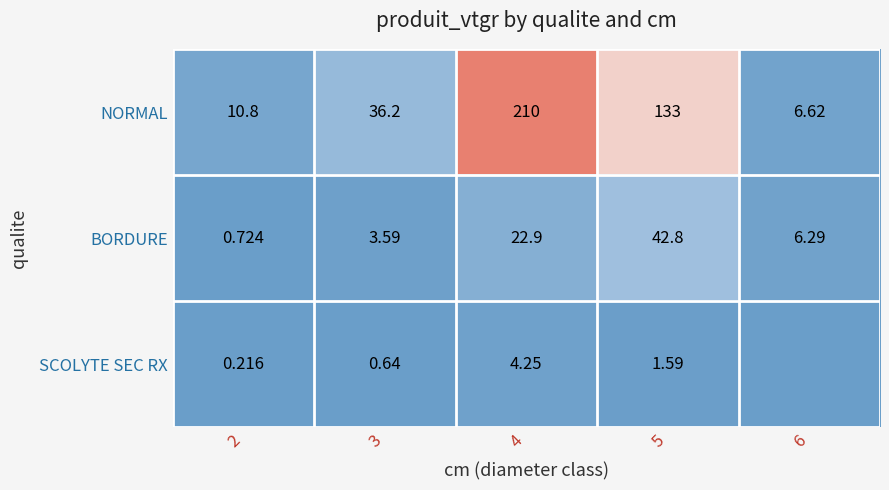

Which series changed the most between 3 and 4?

NORMAL